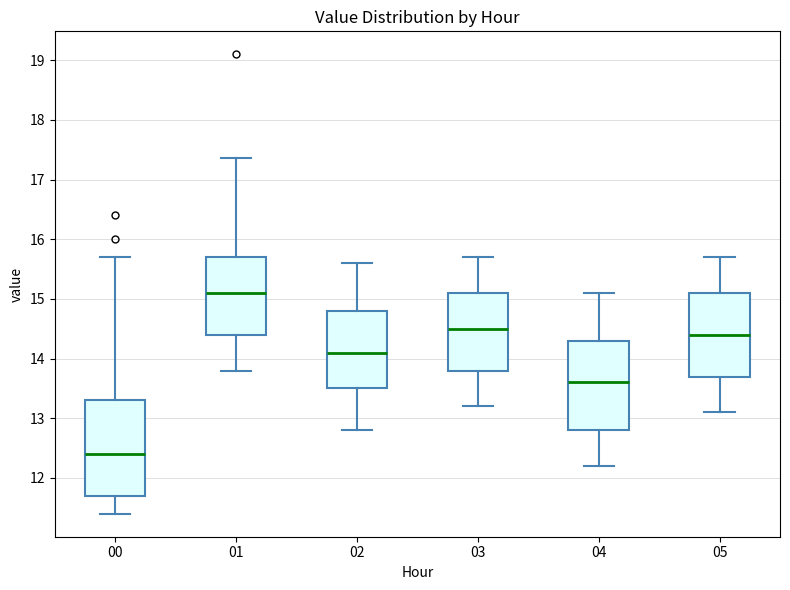

Where does the median line of the box at x = 01 sit on the y-axis? The values are not printed on the chart, so give them approximately, as read against the axis.

15.1